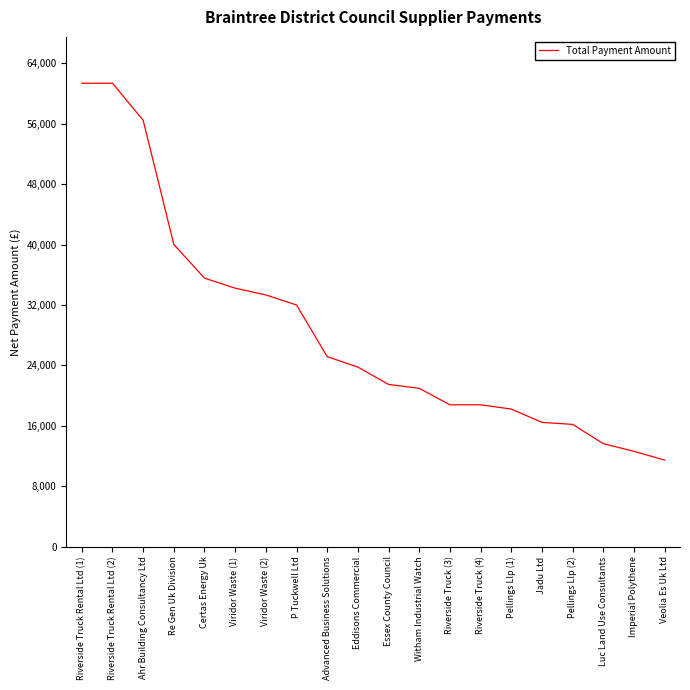

What is the ratio of the value at Imperial Polythene to the value at Witham Industrial Watch?

0.6